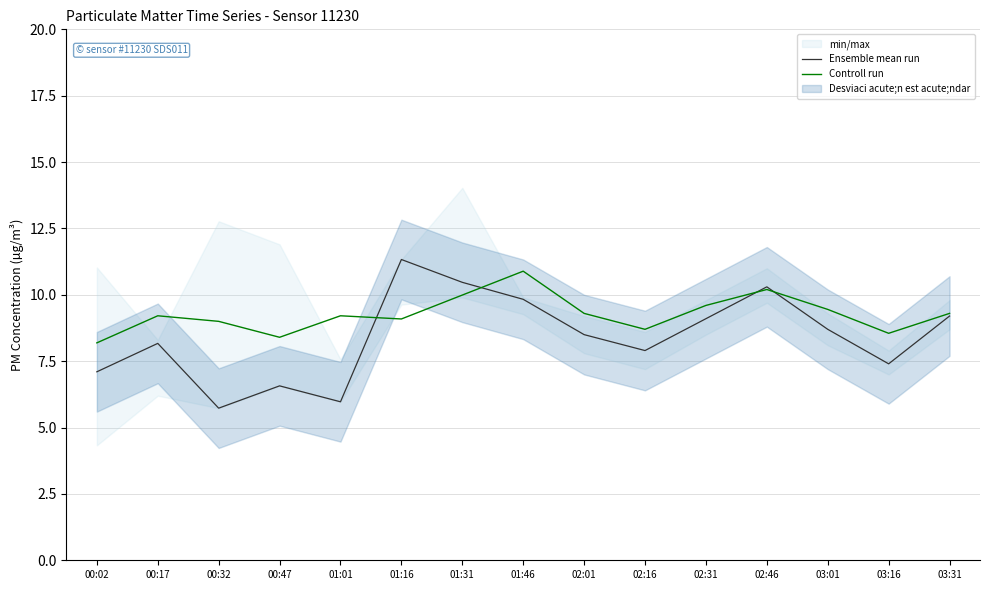

Rank the series by their maximum value, from highest to lowest.

Ensemble mean run, Controll run